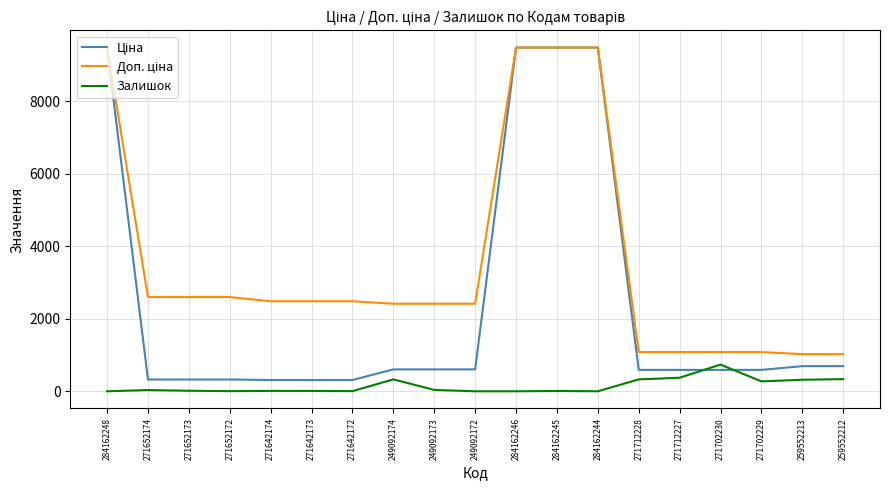

What is the total value across all series at 271712228?

1999.6